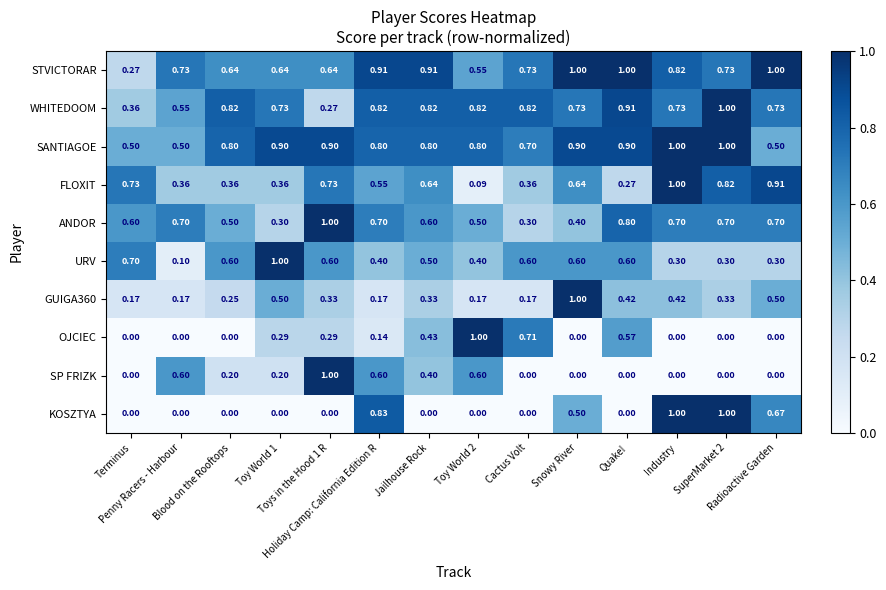

Which series has the largest total across all categories?

SANTIAGOE